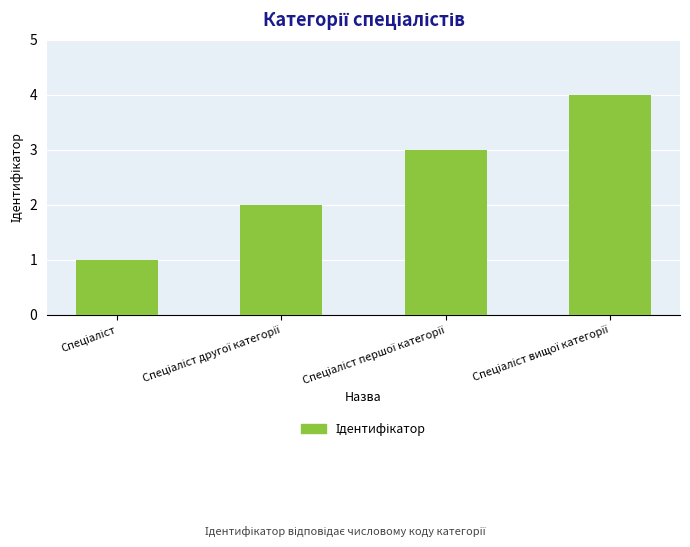

What is the value of the 2nd bar from the left?

2